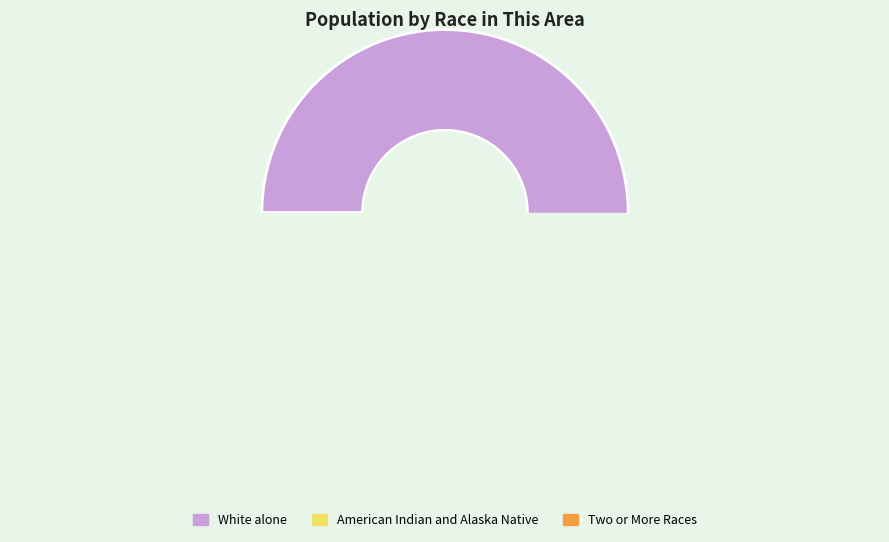

To the nearest percent, what portion does American Indian and Alaska Native represent?

3%